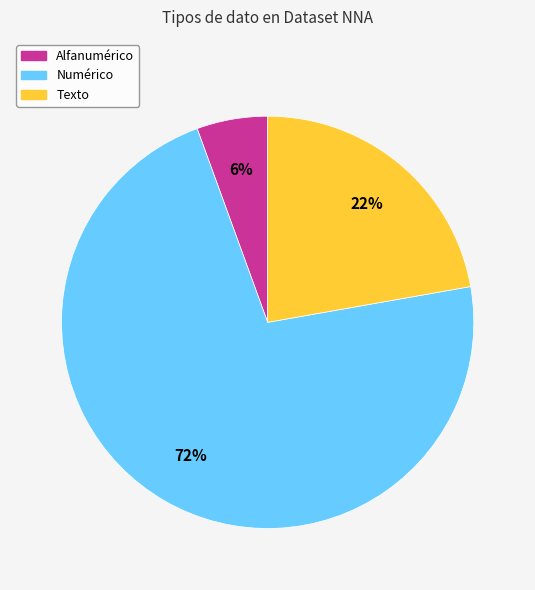

How many slices are in this pie chart?

3